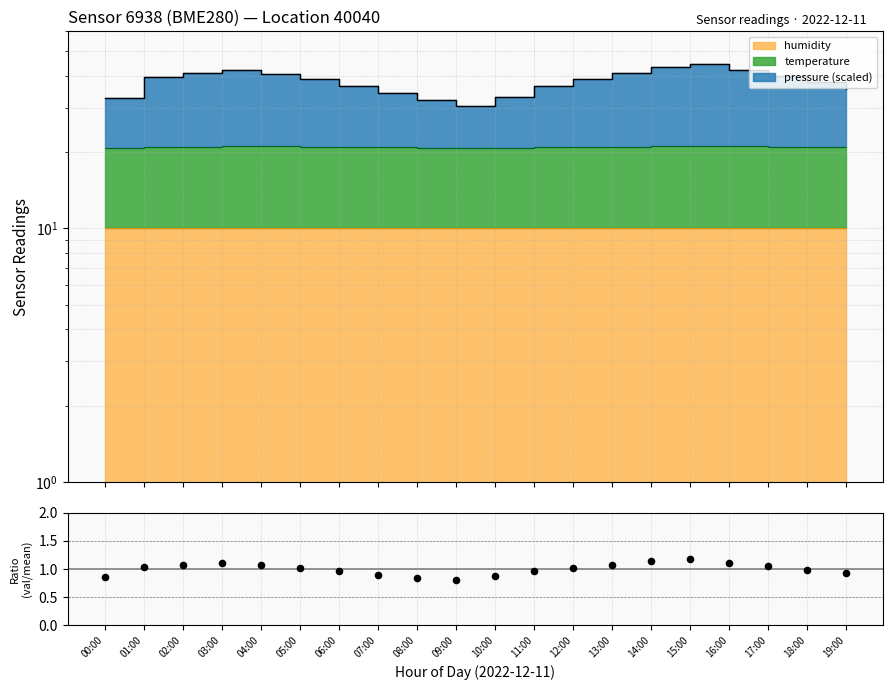

What is the change in value from 09:00 to 17:00?

+0.2